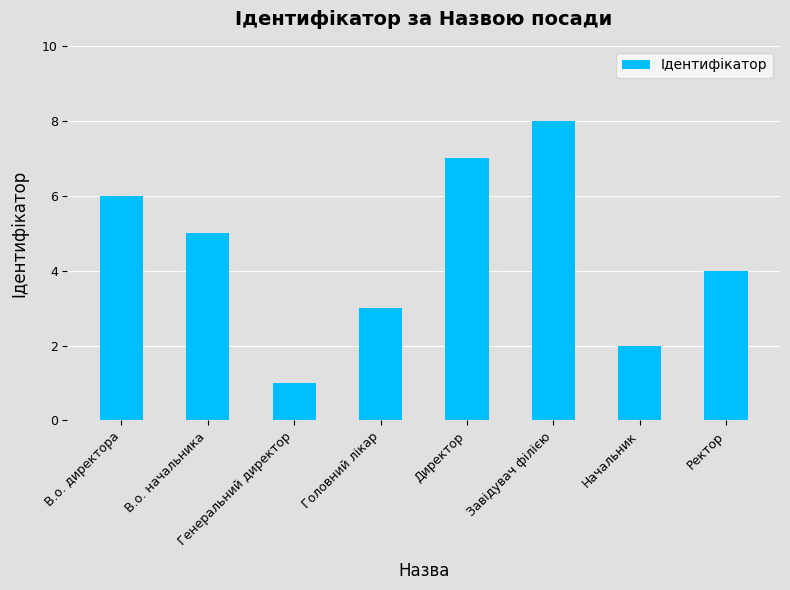

What is the label of the 7th bar from the right?

В.о. начальника